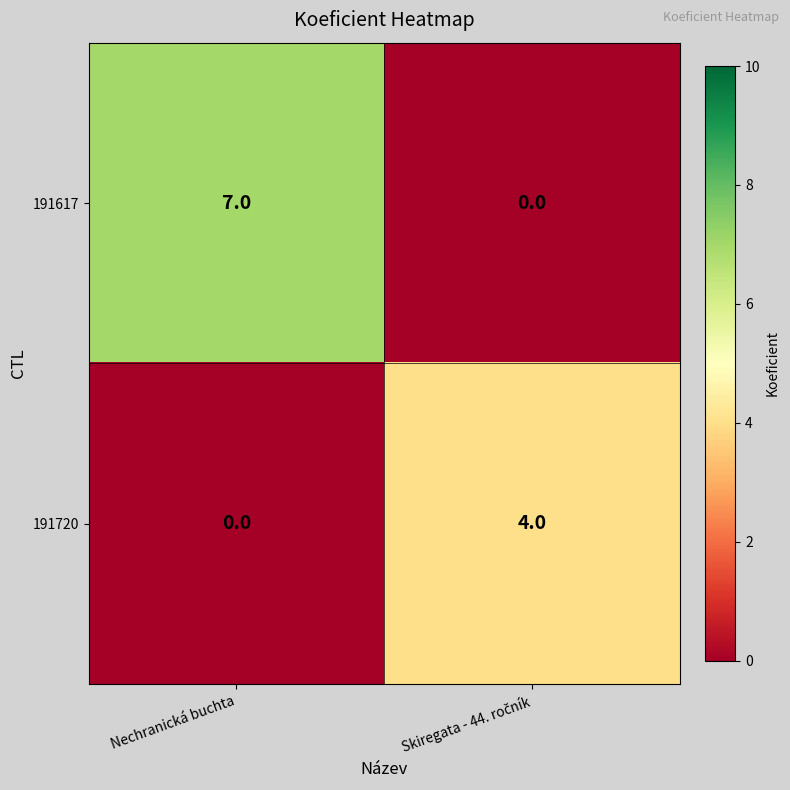

What is the sum of all 191720 values?

4